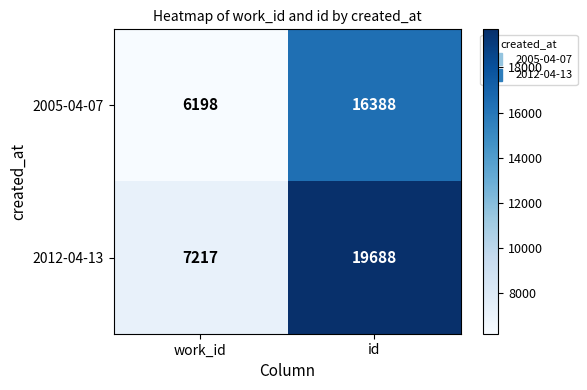

Where is 2005-04-07 nearest to the value 11293?

work_id